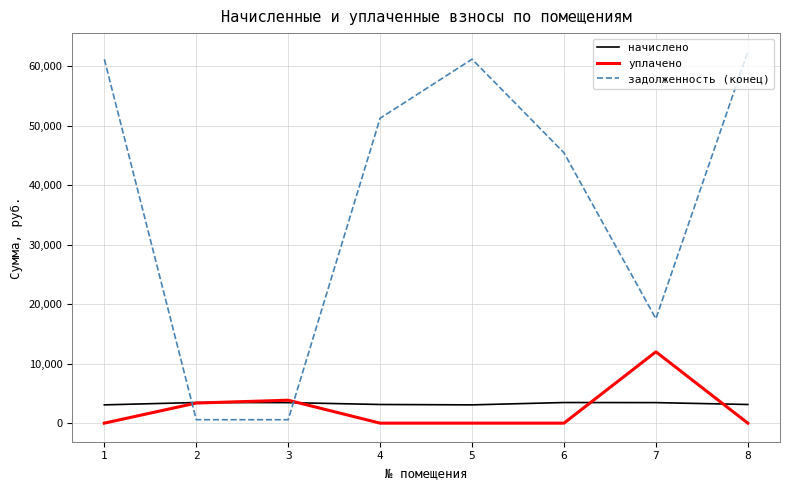

Is the value of задолженность (конец) at 8 greater than the value of начислено at 8?

Yes